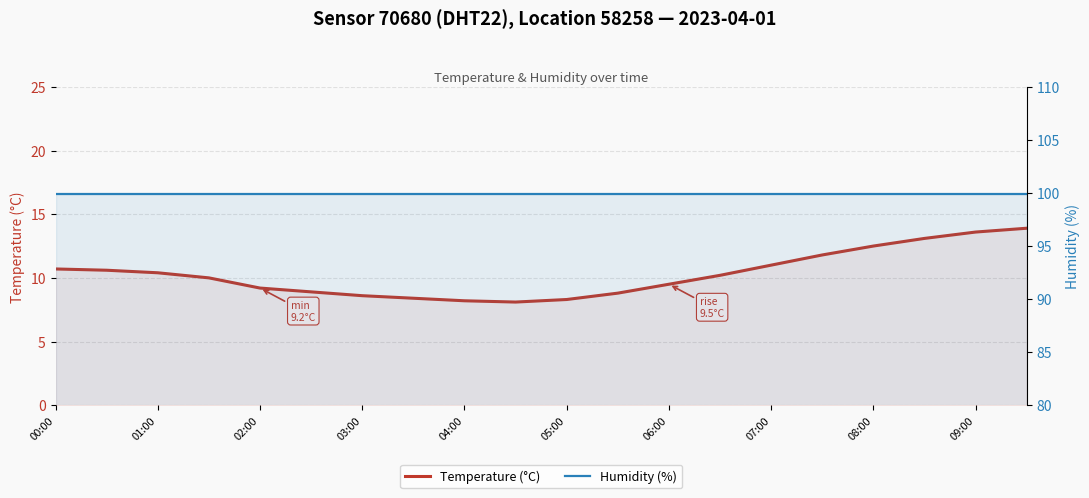

How many values in the Temperature (°C) series are below 10?

9